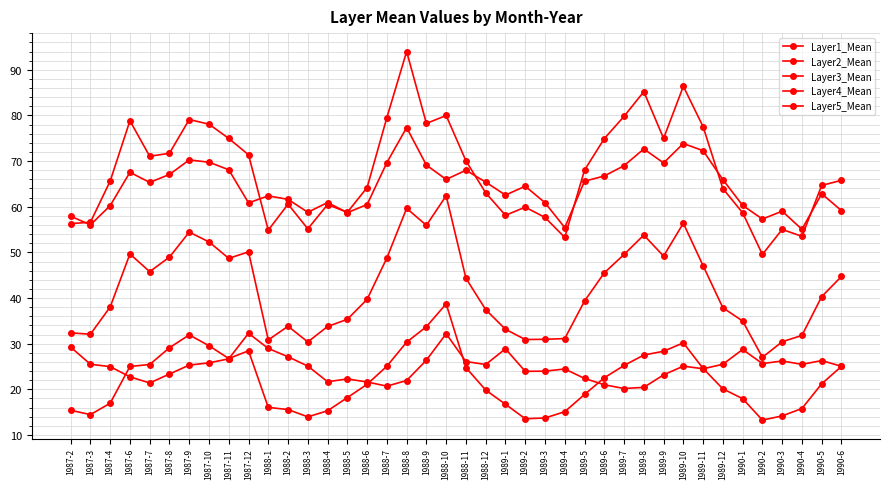

What is the total value across all series at 1987-6?

243.8